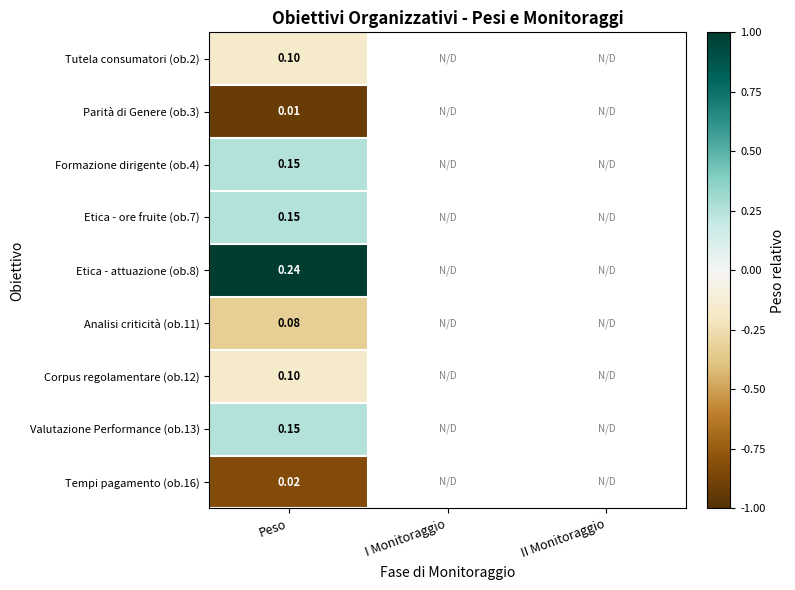

Which category has the highest value in the Corpus regolamentare (ob.12) series?

Peso